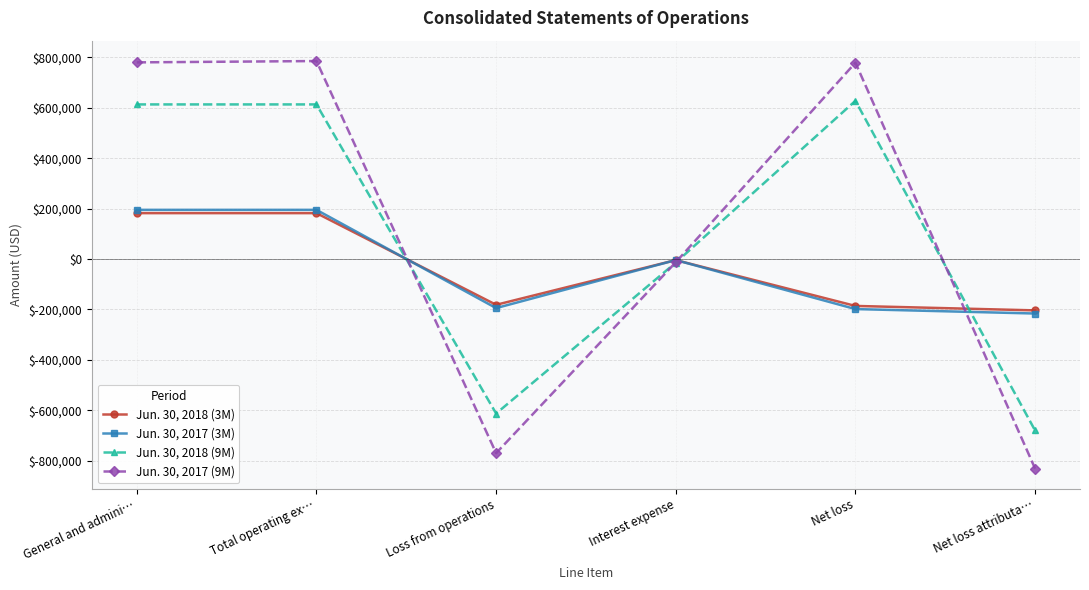

At which label does Jun. 30, 2018 (9M) reach its minimum?

Net loss attributa…